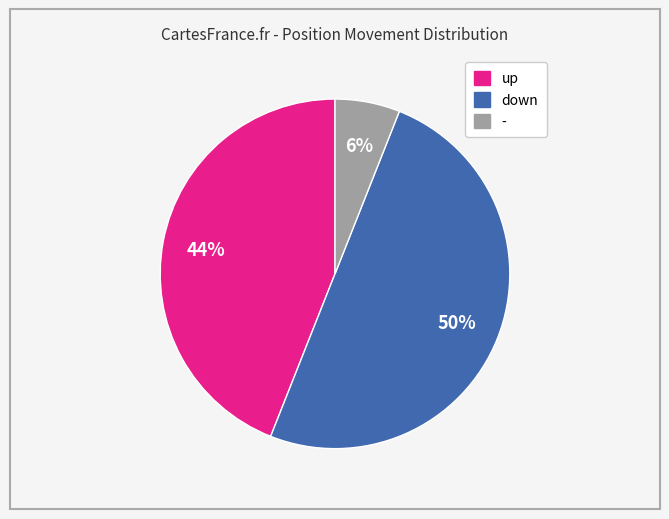

The up slice represents 30% of the pie. True or false?

False